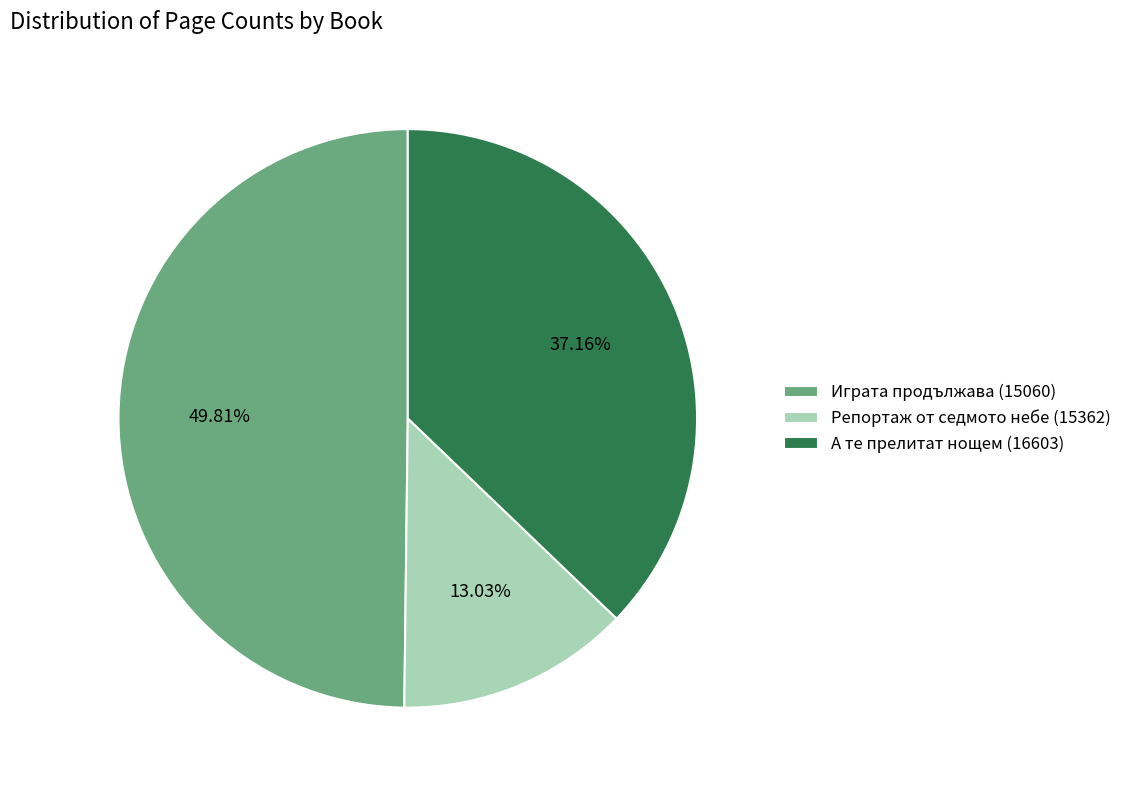

Is it true that Играта продължава (15060) is 42% of the pie?

False